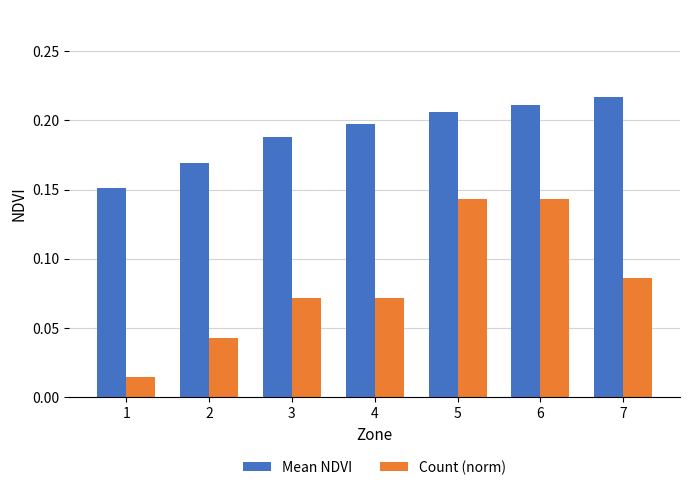

Count the Mean NDVI values in the range 0 to 1.

7